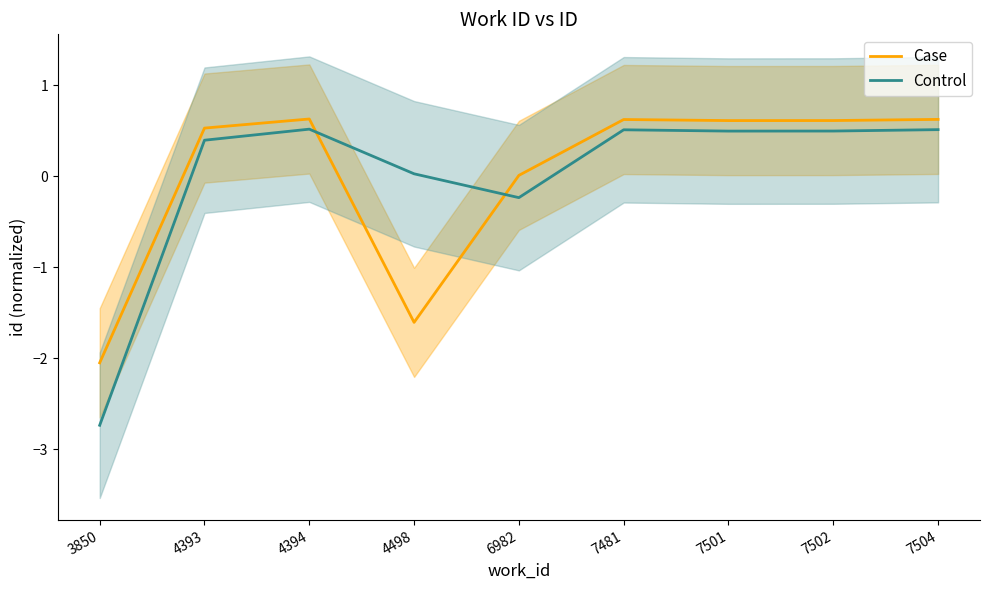

The value of Control at 4393 is 0.1. True or false?

False